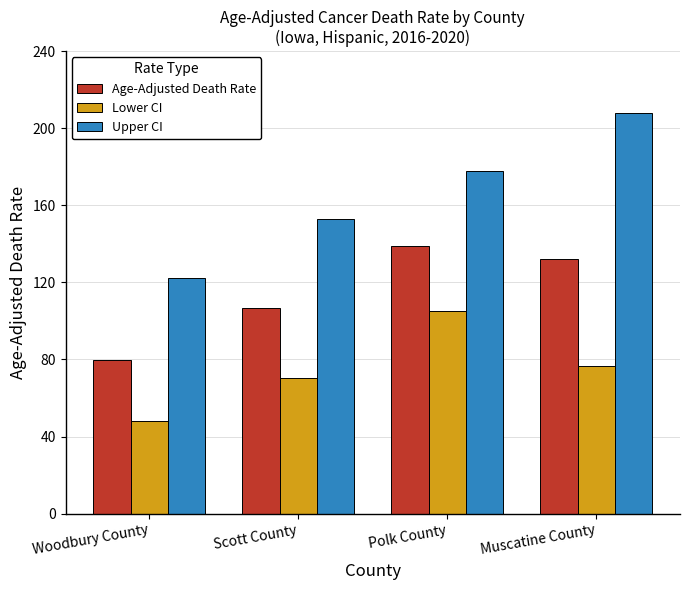

Which series has the largest total across all categories?

Upper CI